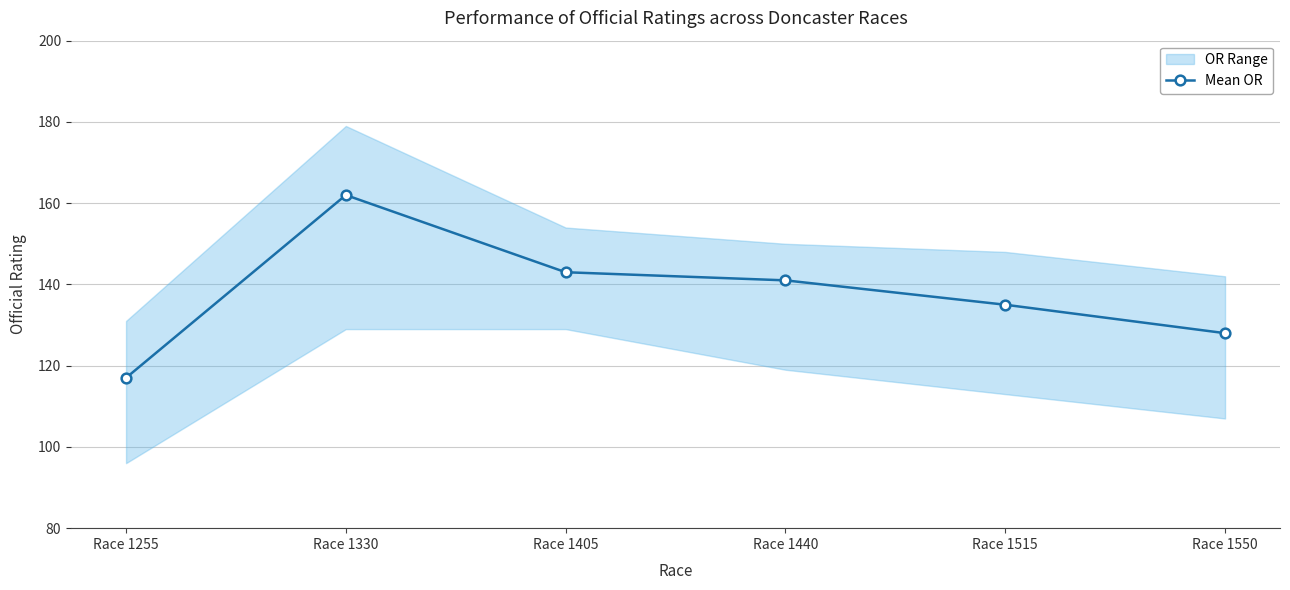

What is the approximate value at Race 1255, to the nearest 5?

115